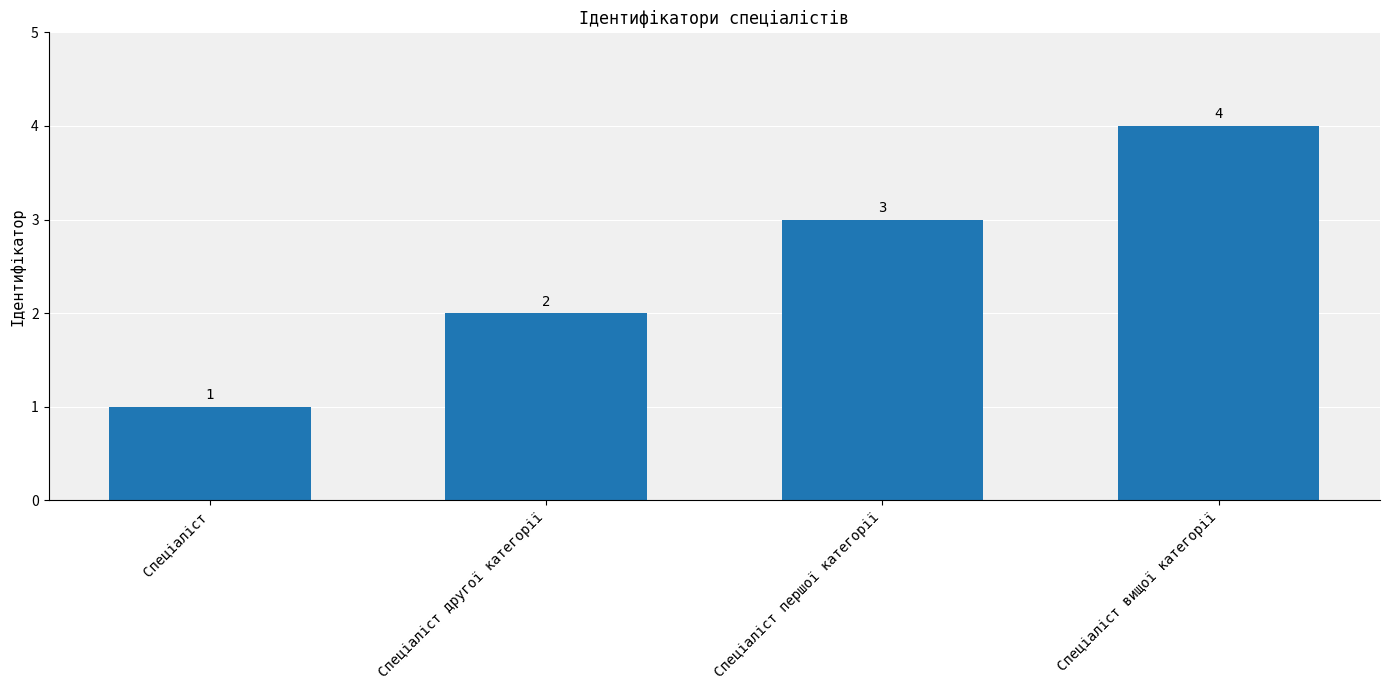

Which label corresponds to the smallest value in the chart?

Спеціаліст